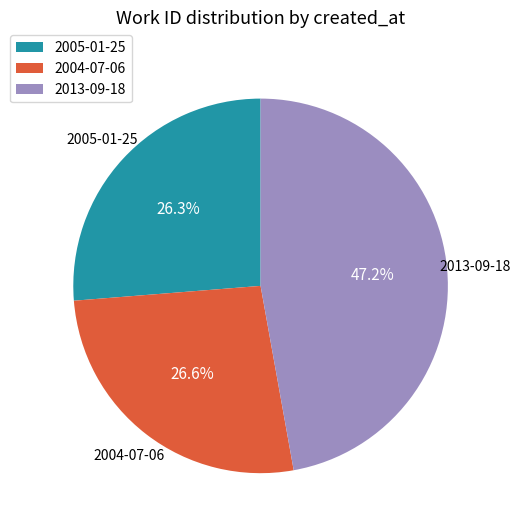

Approximately how many times larger is the value at 2013-09-18 compared to 2005-01-25?

1.8